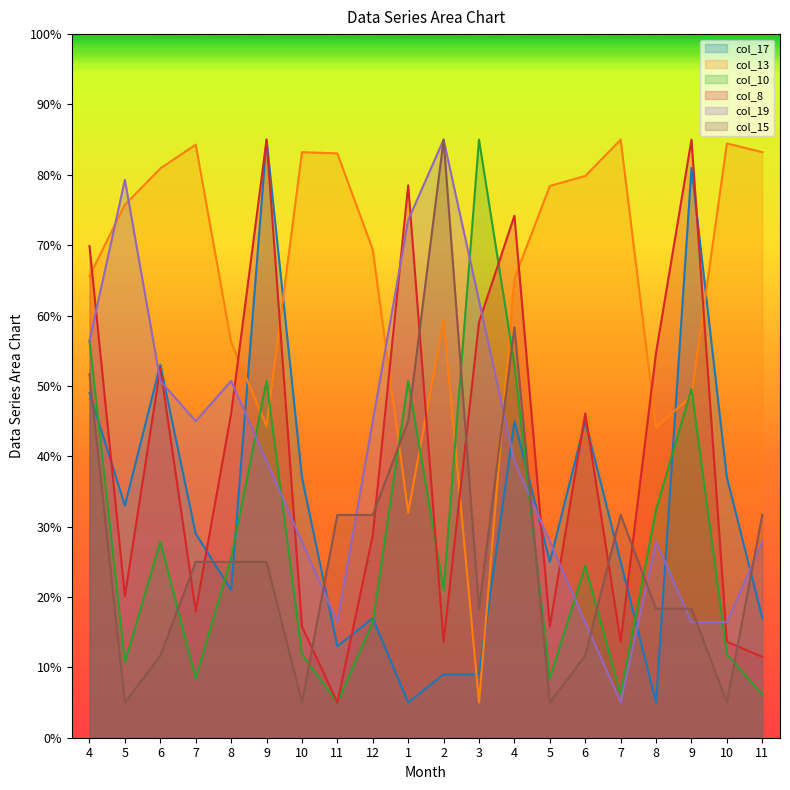

The col_13 series shows 48.6 at 9. True or false?

True